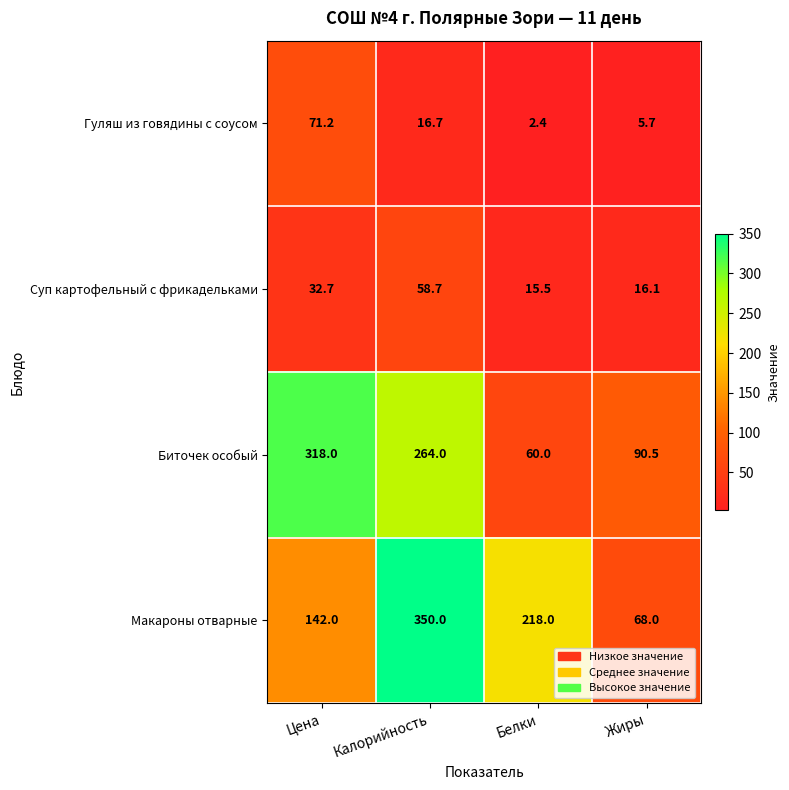

Reading left to right, extract all data points from this chart.

Гуляш из говядины с соусом: 71.2	16.7	2.4	5.7
Суп картофельный с фрикадельками: 32.7	58.7	15.5	16.1
Биточек особый: 318.0	264.0	60.0	90.5
Макароны отварные: 142.0	350.0	218.0	68.0